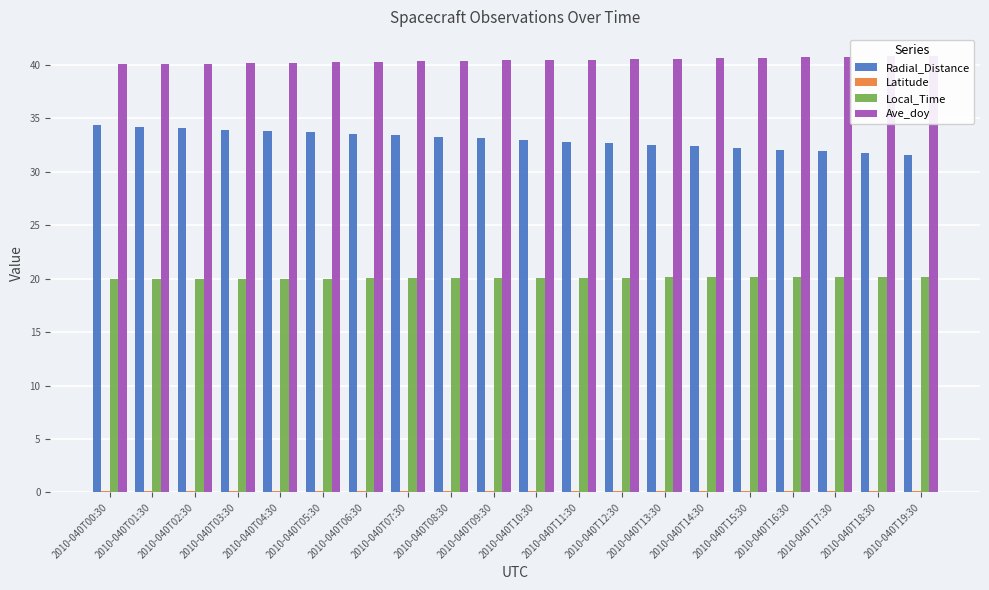

Rank the series by their average value, from highest to lowest.

Ave_doy, Radial_Distance, Local_Time, Latitude